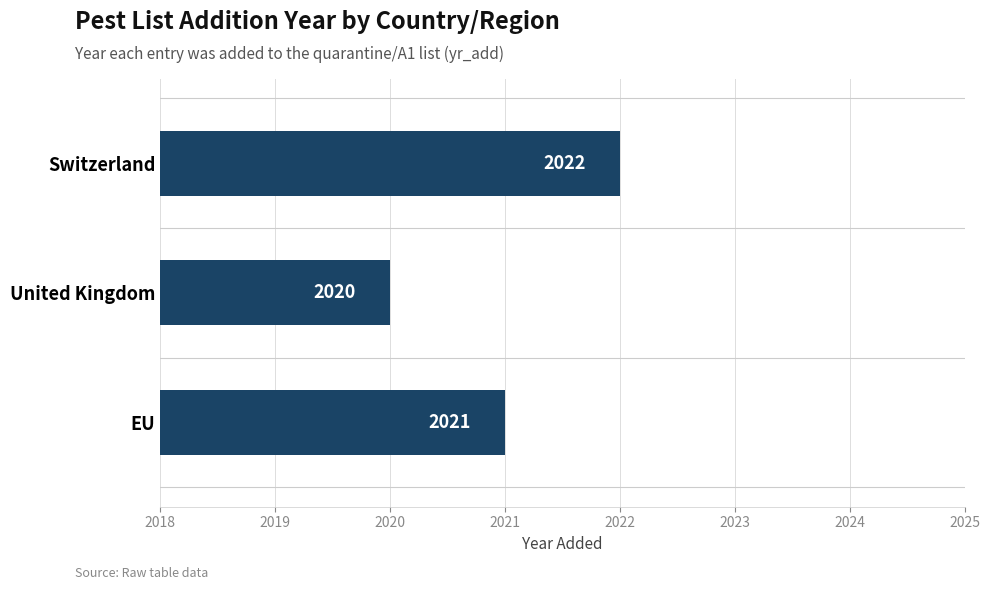

What is the value of the 2nd bar from the top?

2020